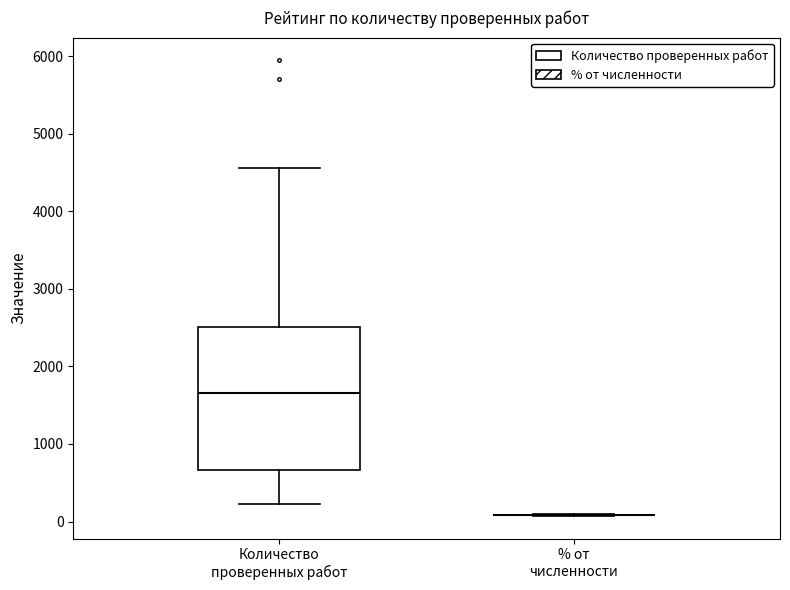

Comparing the boxes themselves (not the whiskers), which one is the tallest?

Количество проверенных работ